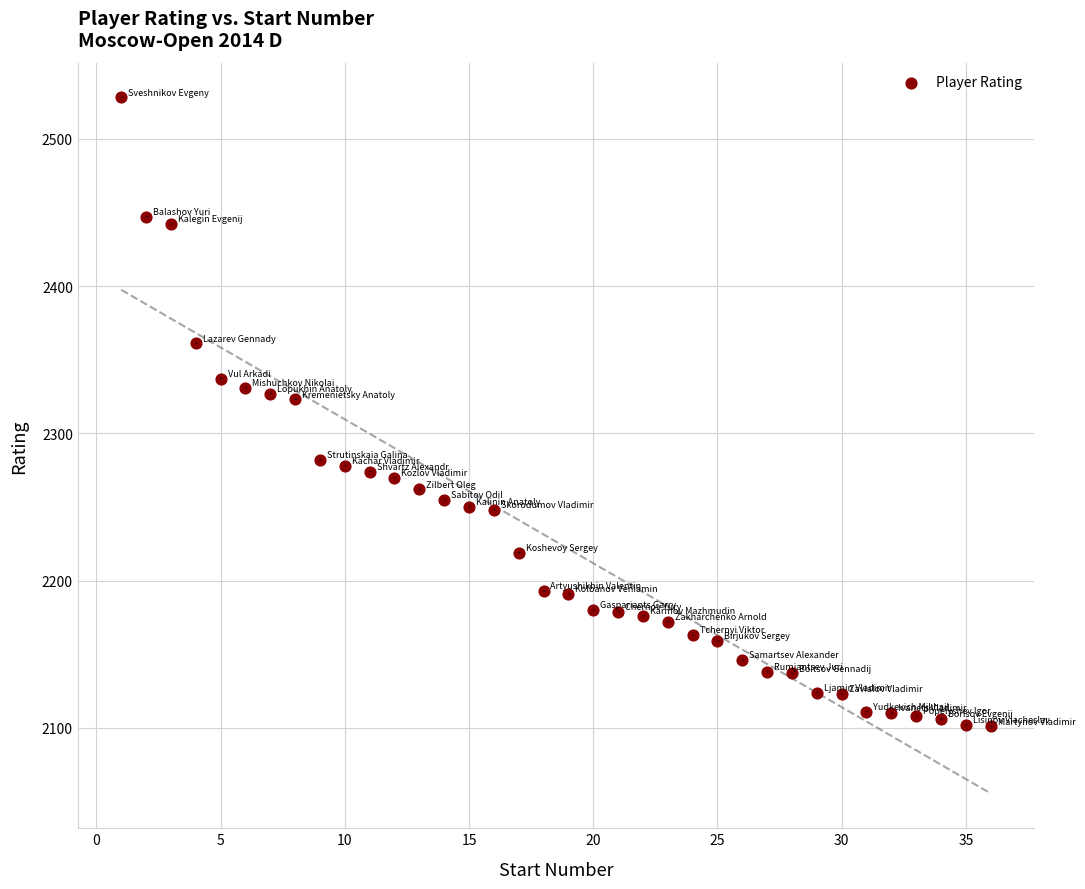

What is the range of X values (max minus min)?

35